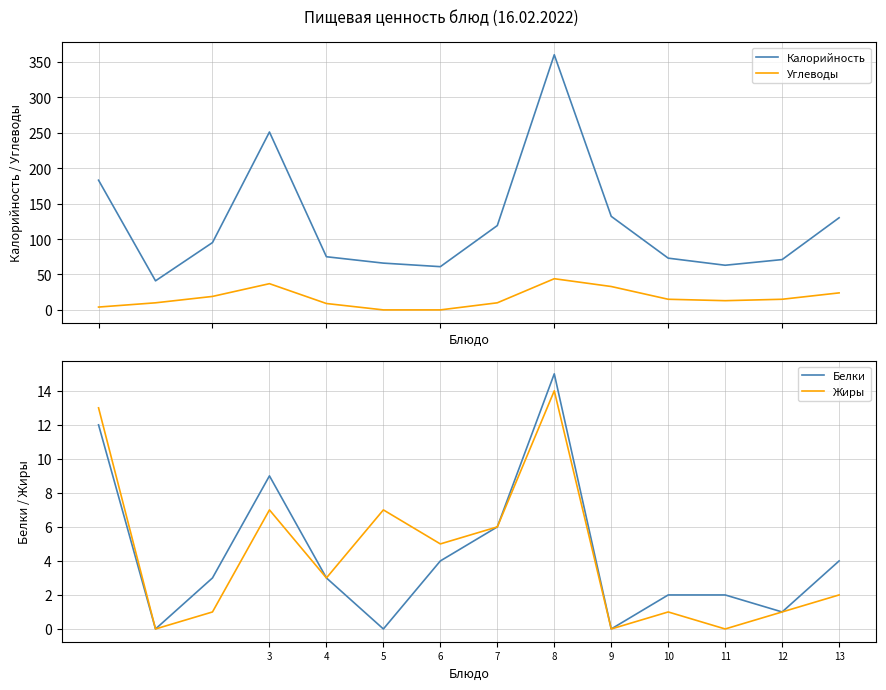

Count the number of categories in the chart.

14